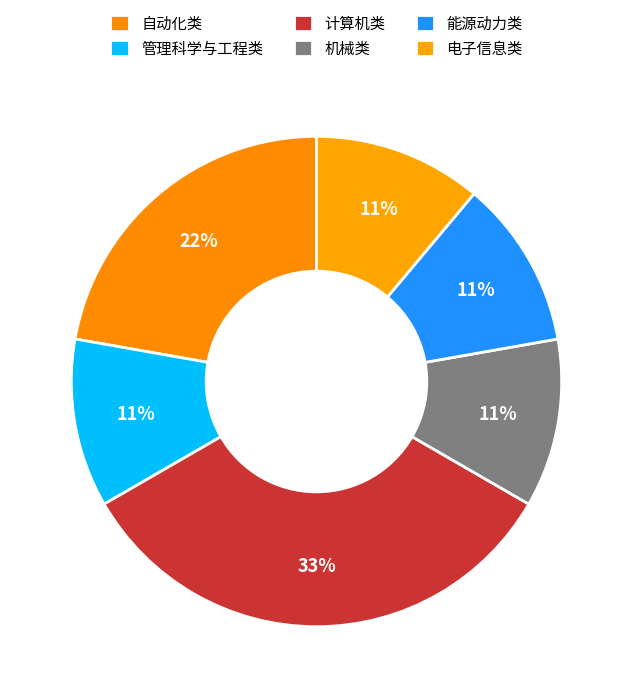

True or false: 电子信息类 accounts for 1% of the total.

False